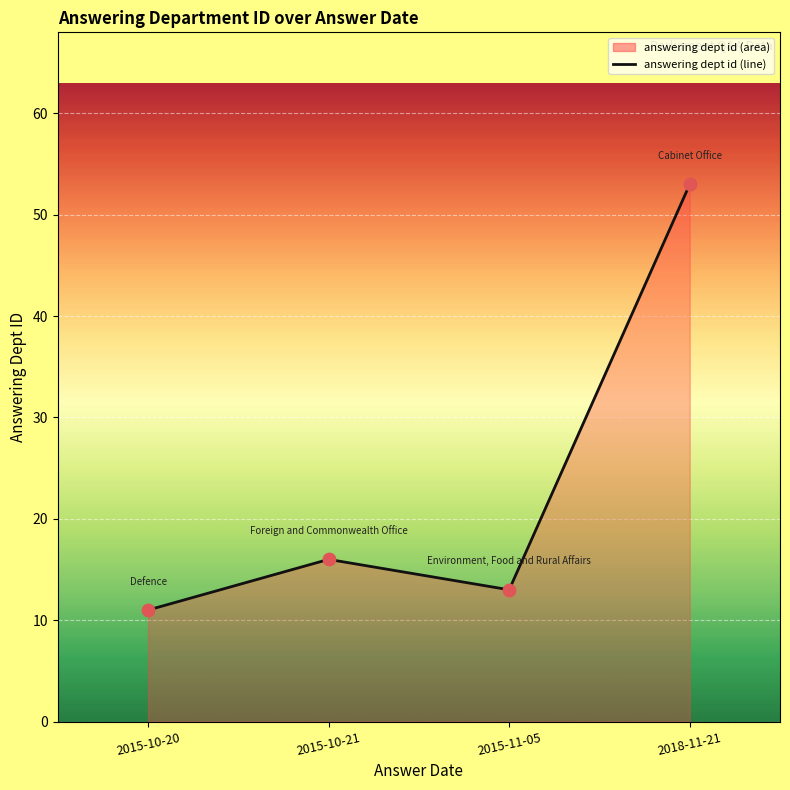

What is the total value across all series at 2015-10-20?

22